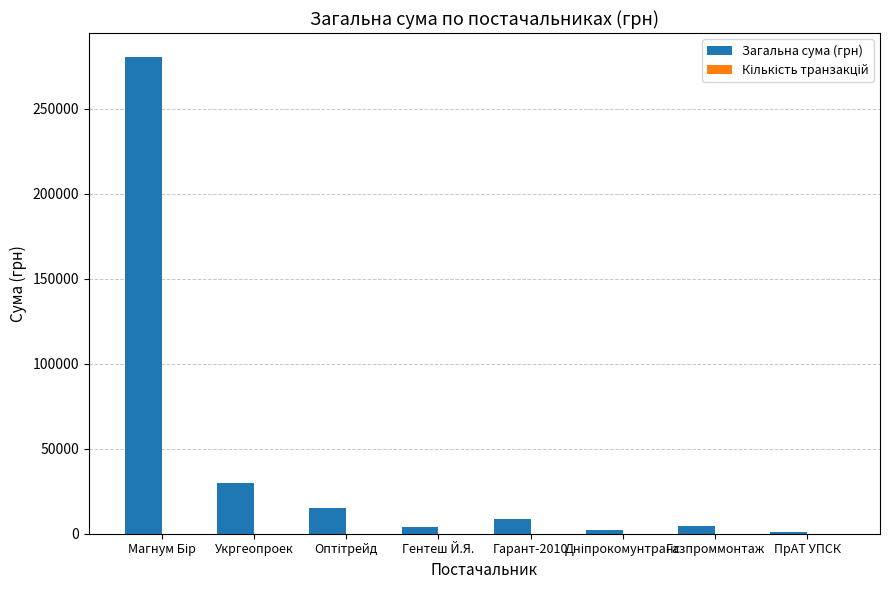

Are the bars grouped side by side (vs. stacked)?

Yes